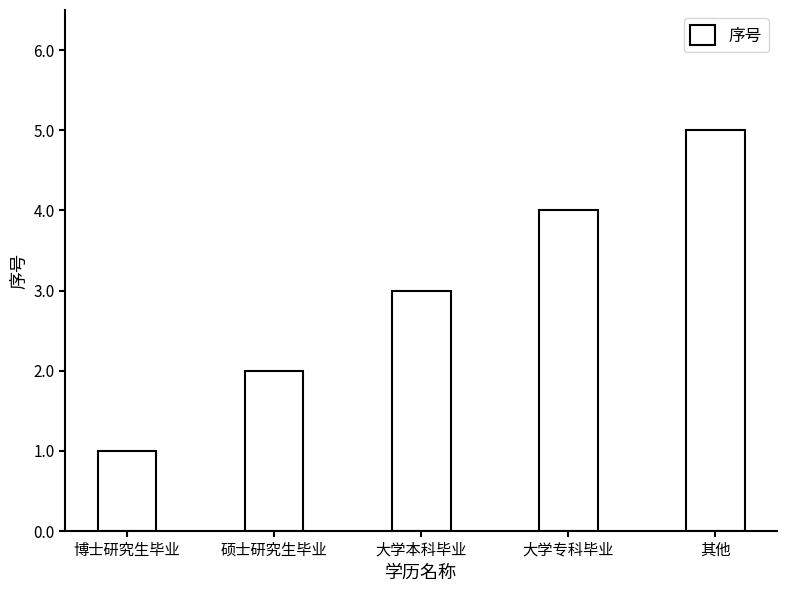

What is the sum of the values at 大学专科毕业 and 硕士研究生毕业?

6